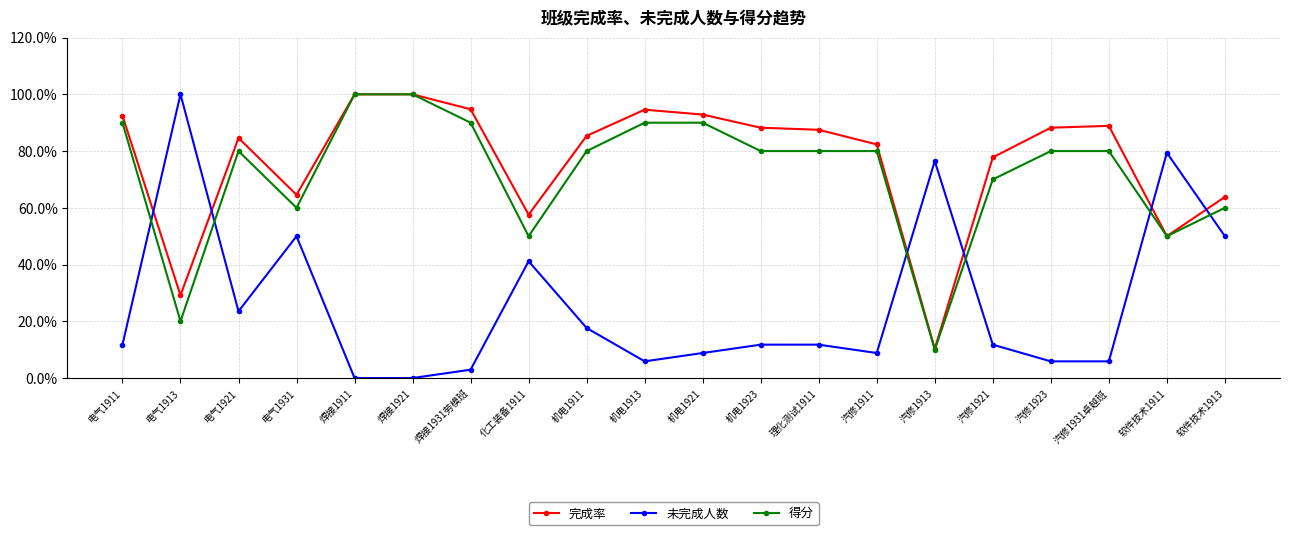

The value of 完成率 at 汽修1911 is 131.2. True or false?

False